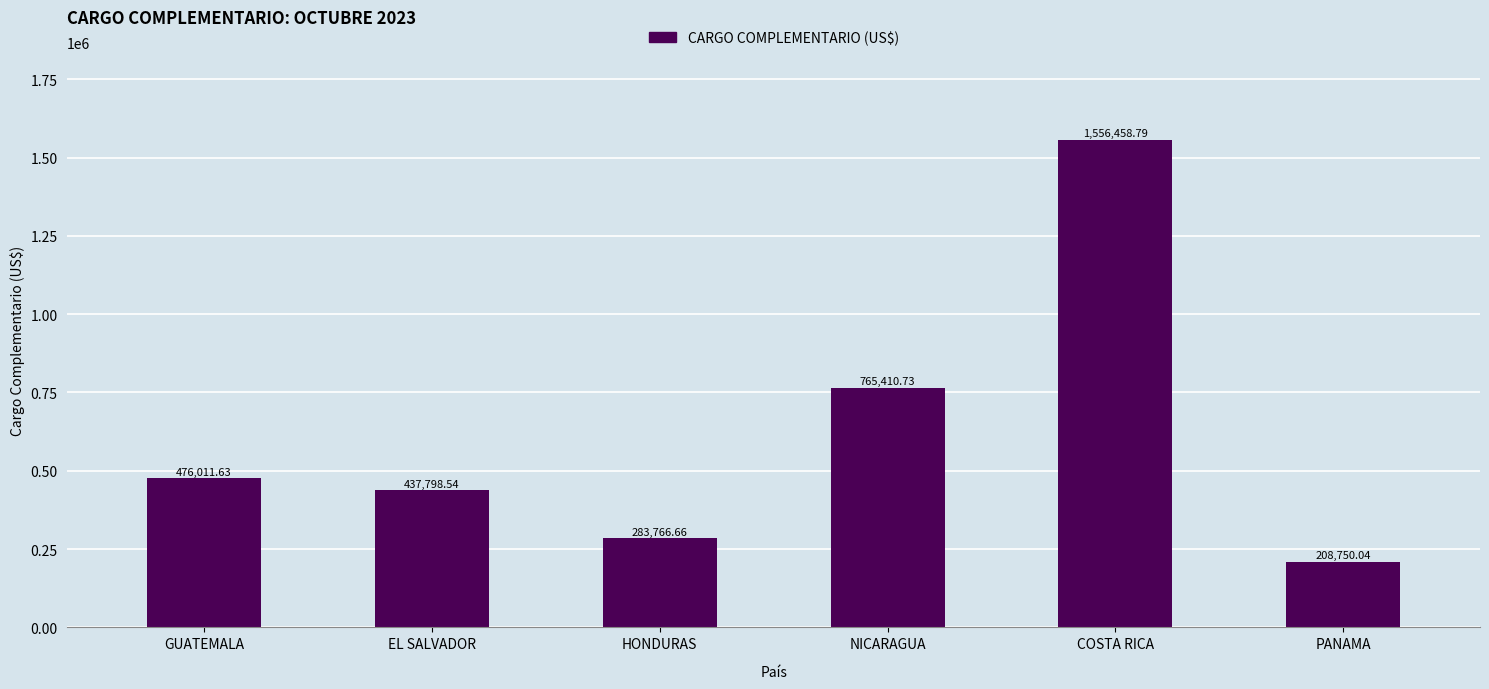

Which category has the lowest value across all series?

PANAMA